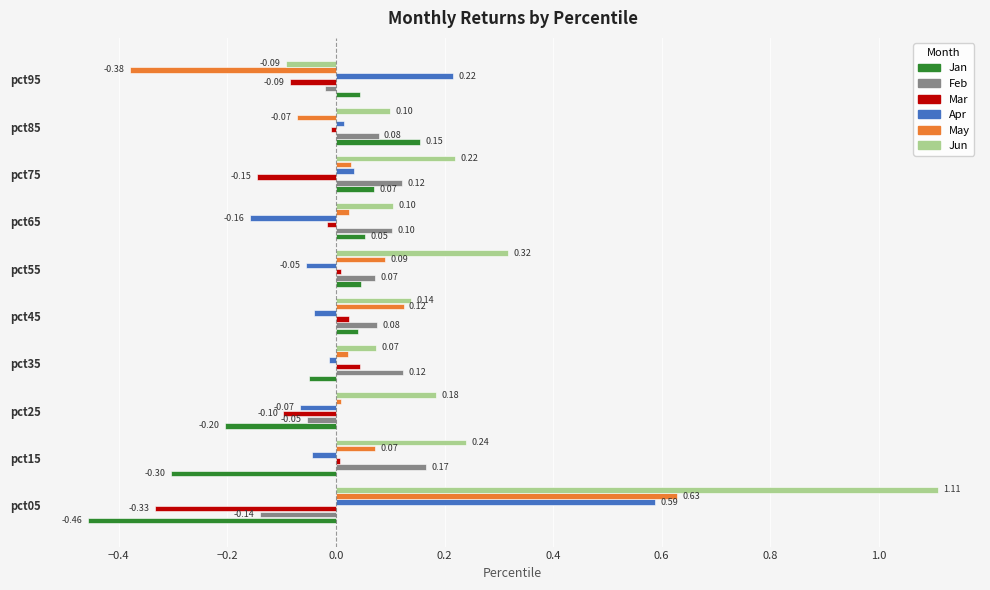

How many data points in Mar are above 0?

4